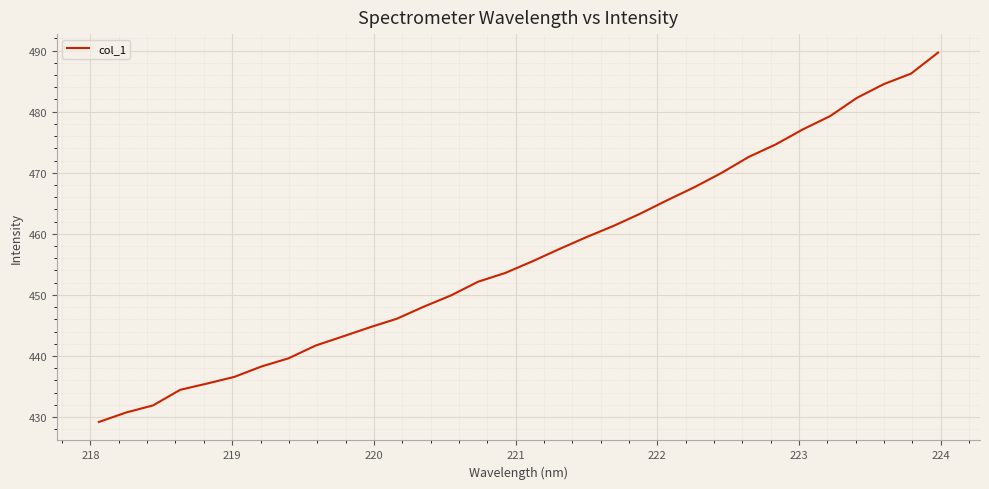

Reading left to right, list all the values displayed in this chart.

429.2	430.7	431.9	434.5	435.5	436.6	438.3	439.6	441.7	443.2	444.7	446.1	448.1	449.9	452.2	453.6	455.5	457.5	459.5	461.3	463.3	465.5	467.7	470.0	472.6	474.6	477.1	479.3	482.3	484.5	486.2	489.7